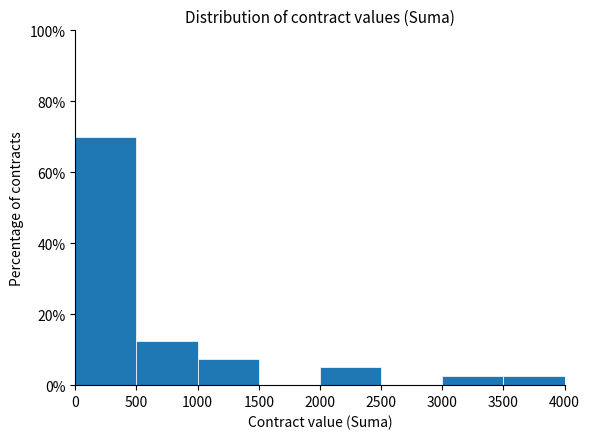

Reading left to right, list every bar in this chart as the range it spans on the x-axis followed by its height. The values are not printed on the chart, so give them approximately, as read against the axis.

0 to 500: 70
500 to 1000: 12
1000 to 1500: 8
1500 to 2000: 0
2000 to 2500: 6
2500 to 3000: 0
3000 to 3500: 2
3500 to 4000: 2